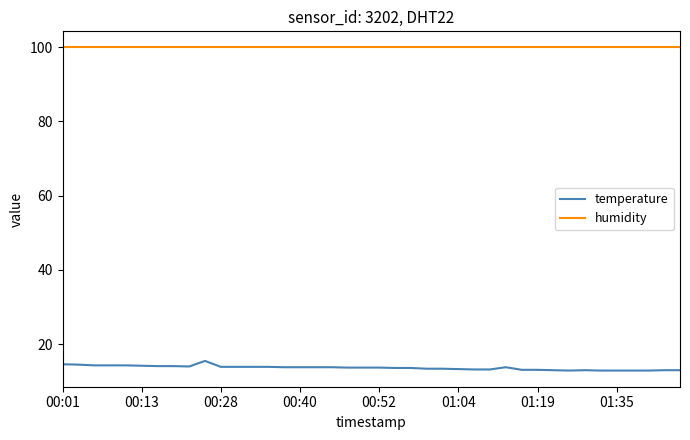

What are all the series names shown in the legend?

temperature, humidity